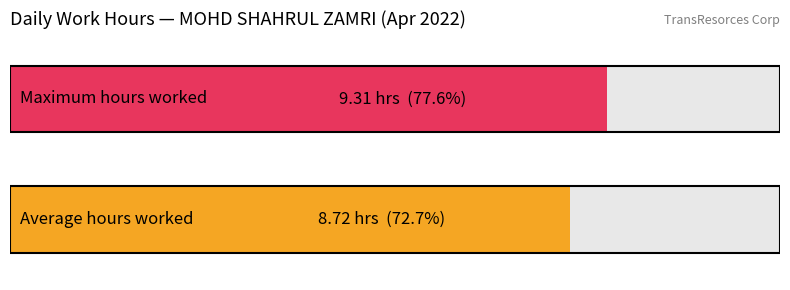

What is the change in value from 2 to 12?

-0.6